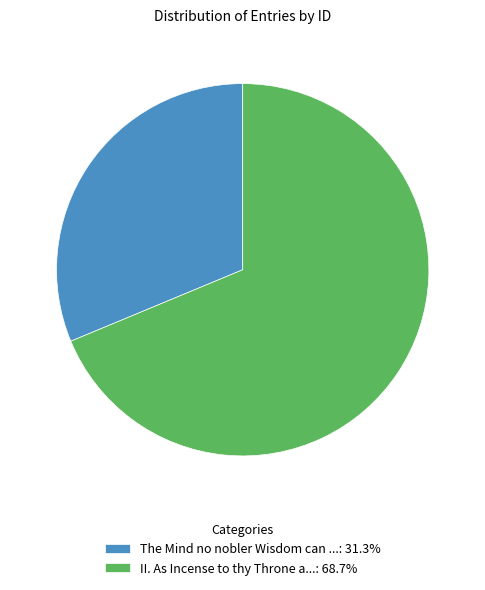

What is the ratio of the value at II. As Incense to thy Throne a...: 68.7% to the value at The Mind no nobler Wisdom can ...: 31.3%?

2.2